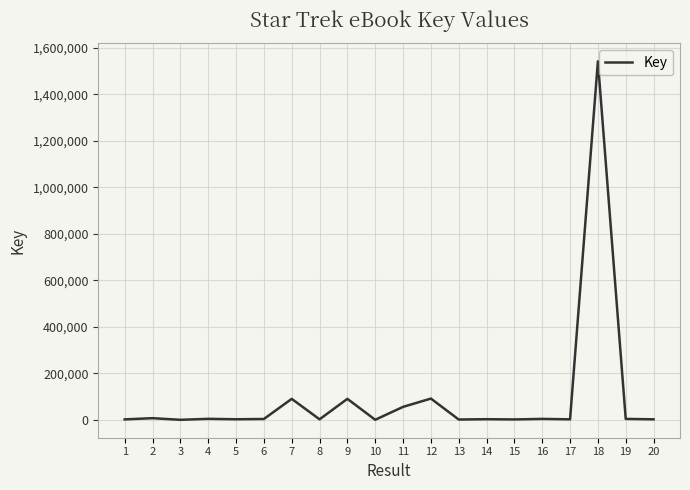

What is the difference between the maximum and minimum values?

1540453